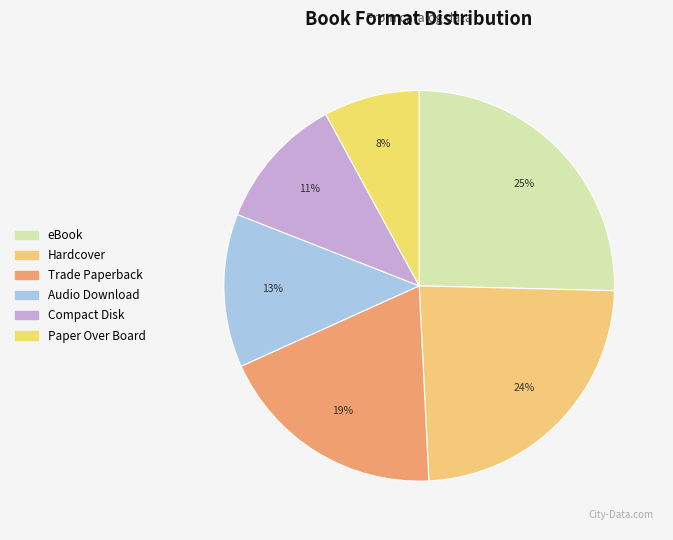

To the nearest percent, what percentage of the pie is Audio Download?

13%